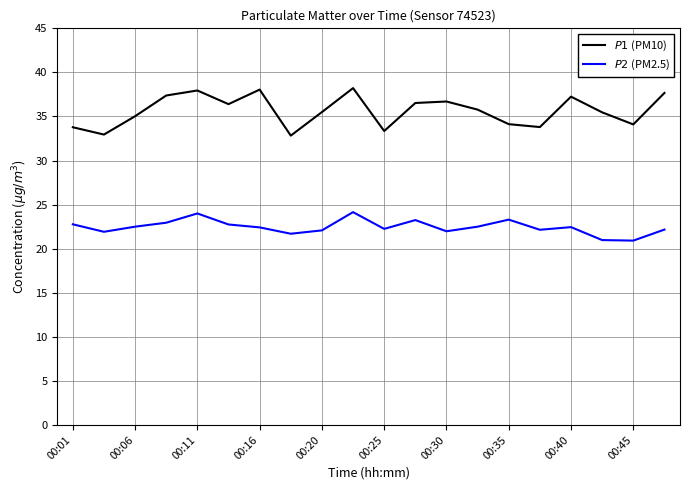

What is the difference between the second highest and minimum values in the $P1$ (PM10) series?

5.2